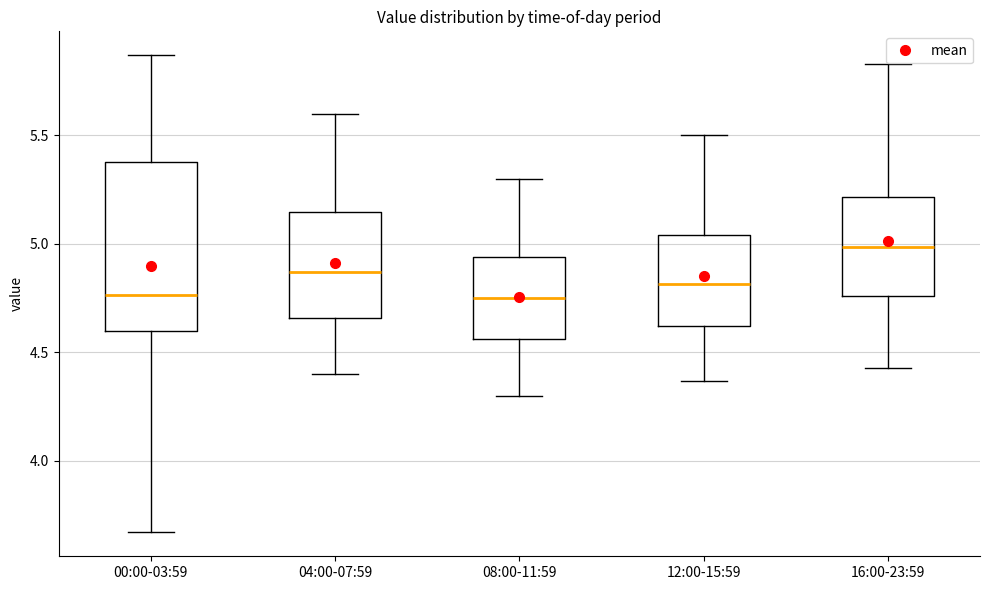

Where is the upper edge of the box for 04:00-07:59 on the y-axis? The values are not printed on the chart, so give them approximately, as read against the axis.

5.15